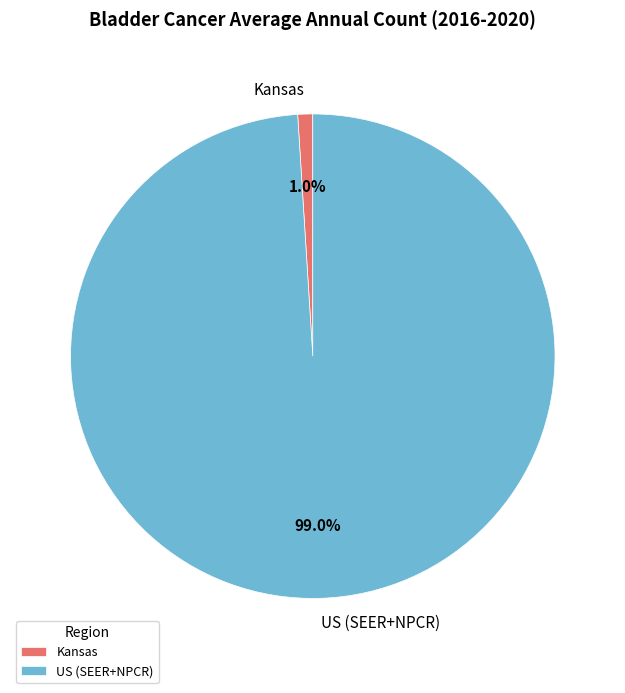

What percentage is the US (SEER+NPCR) slice, to the nearest percent?

99%